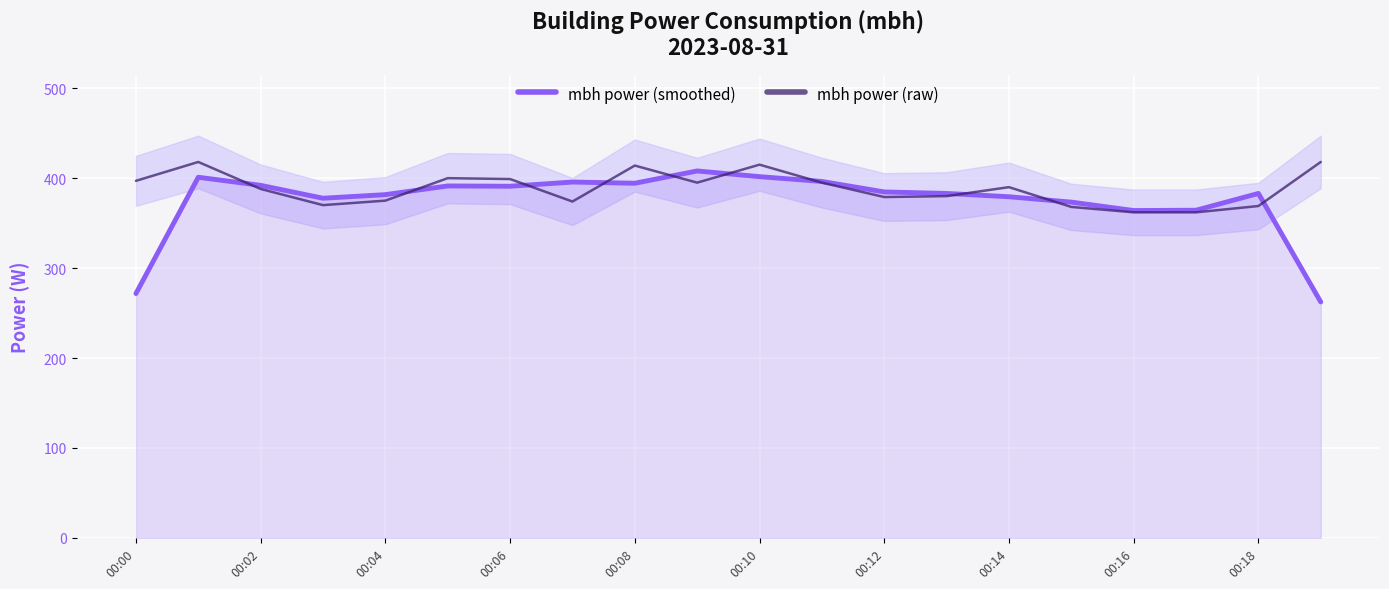

What is the lowest value of the mbh power (smoothed) series?

262.3